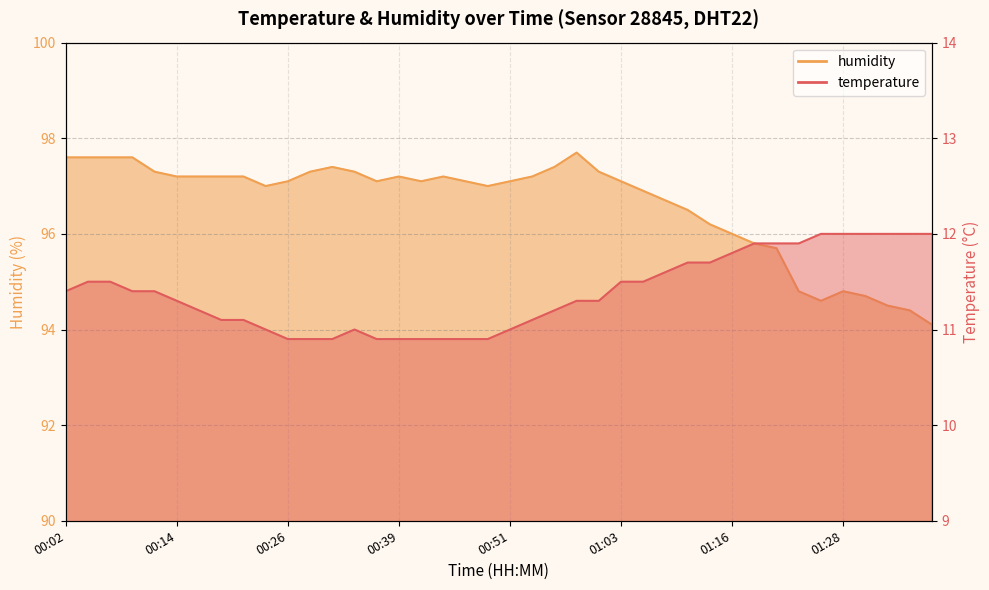

Which series has the largest range (max minus min)?

humidity